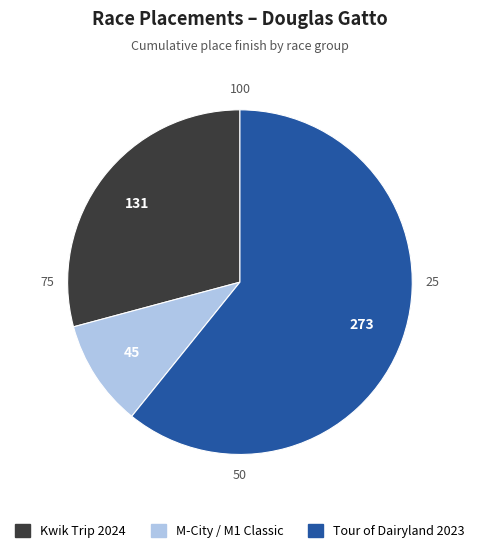

The M-City / M1 Classic slice represents 10% of the pie. True or false?

True